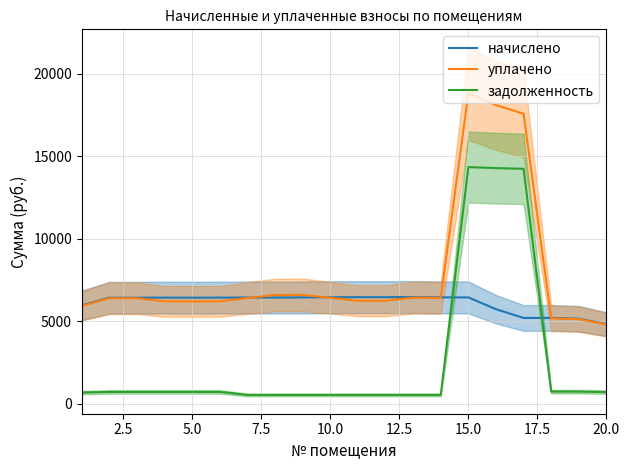

True or false: задолженность and уплачено intersect in this chart.

False